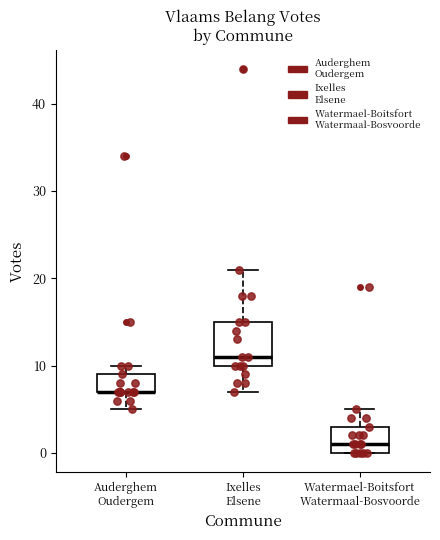

Where is the lower edge of the box for Auderghem Oudergem on the y-axis? The values are not printed on the chart, so give them approximately, as read against the axis.

7